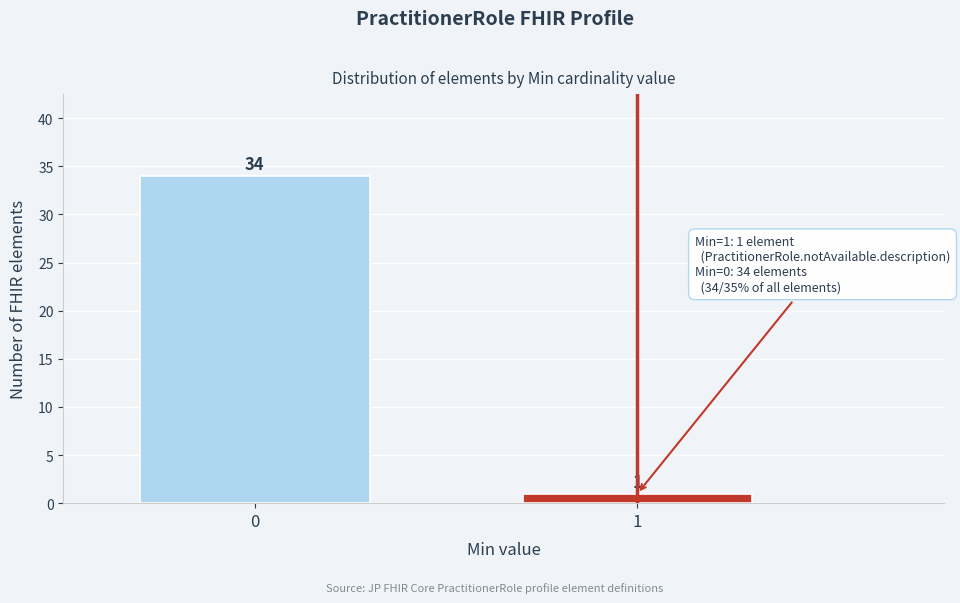

Reading left to right, what are all the values shown in this chart?

34	1